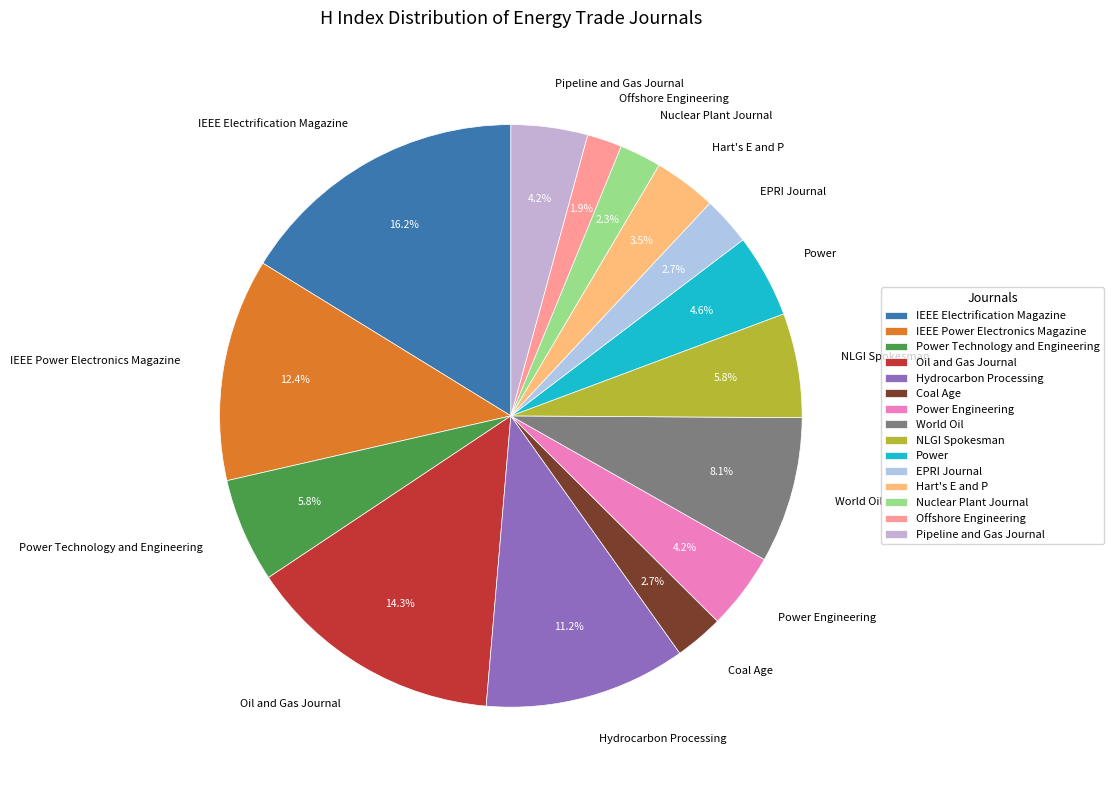

Count the number of slices in the pie.

15